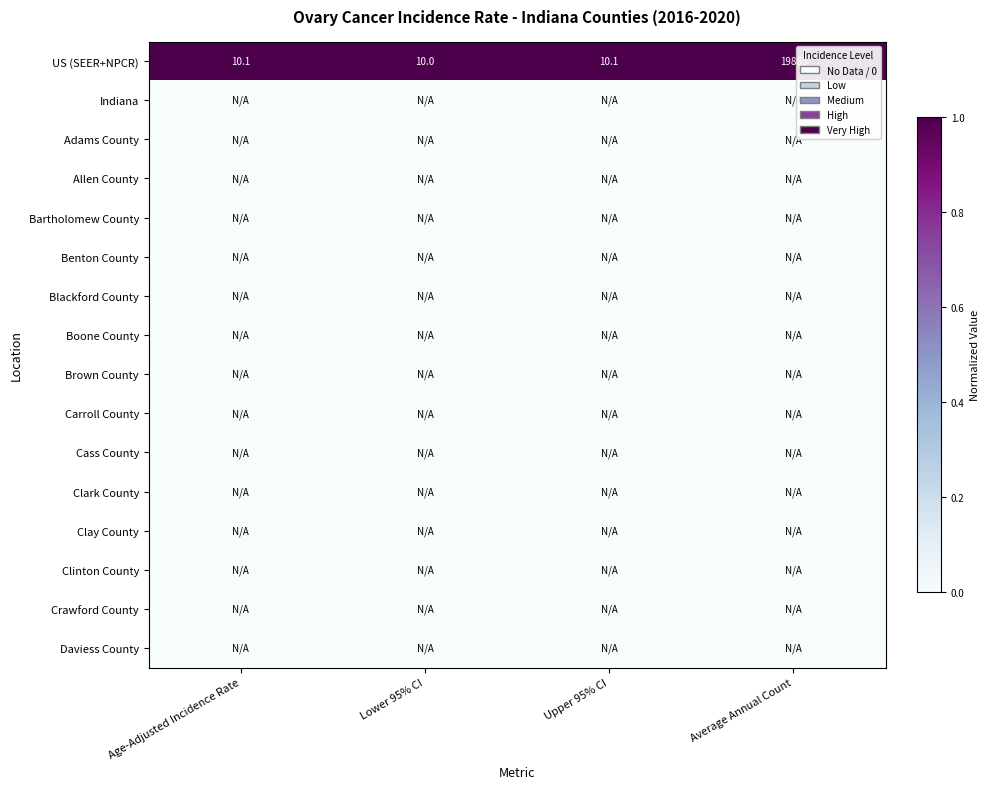

At how many categories does at least one series exceed 0?

4